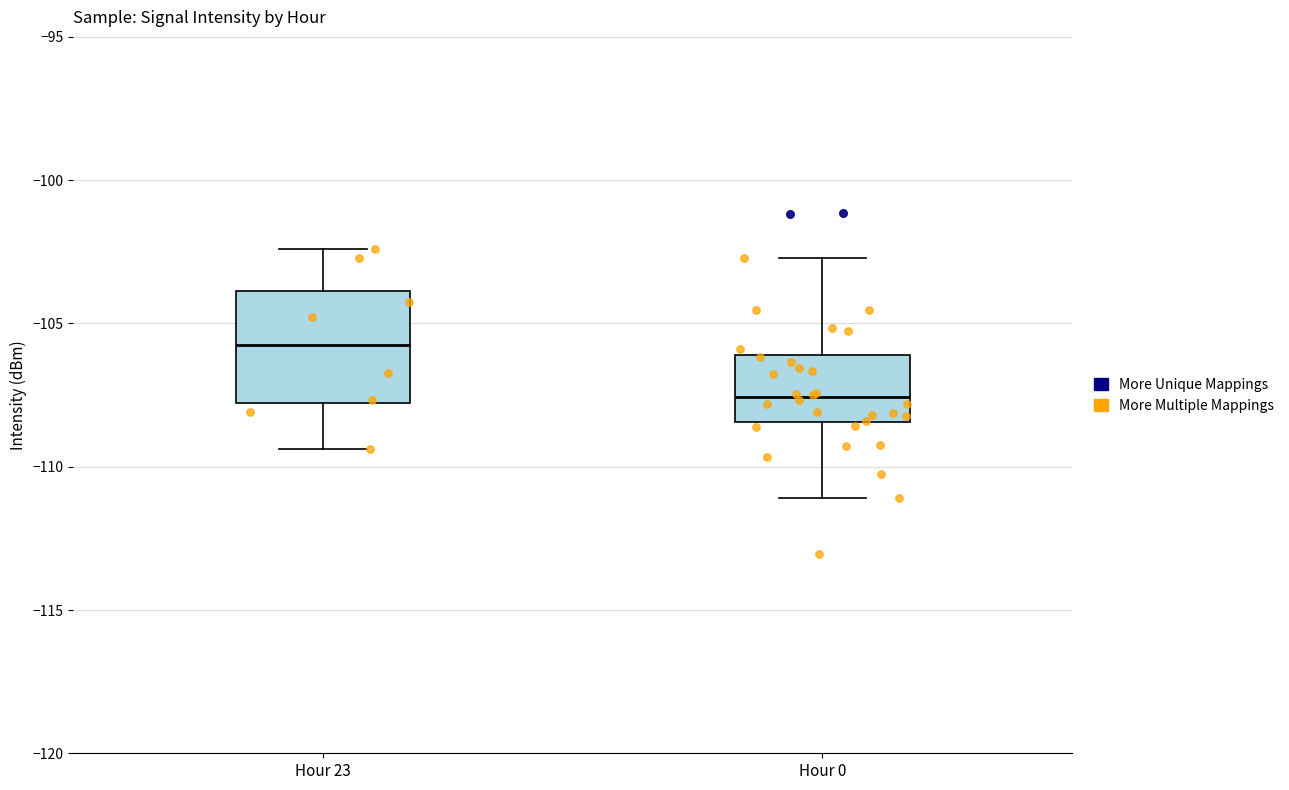

Reading left to right, read every box against the y-axis: the position of its median line, the range the box covers, and the ends of its whiskers. The values are not printed on the chart, so give them approximately, as read against the axis.

Hour 23: median -105.5, box -108.0 to -104.0, whiskers -109.5 to -102.5
Hour 0: median -107.5, box -108.5 to -106.0, whiskers -111.0 to -102.5